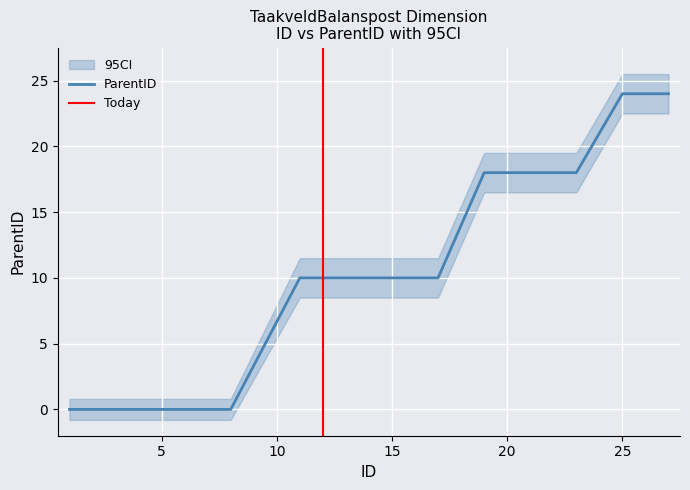

What is the sum of the ParentID values at 13 and 17?

20.0